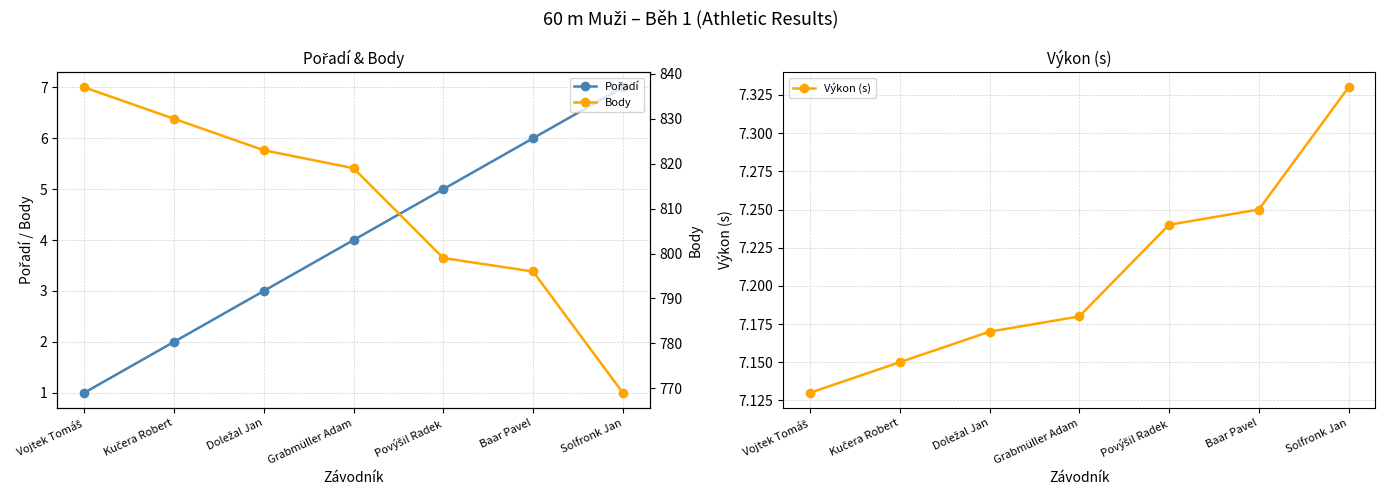

True or false: Pořadí has a value of 4.0 at Grabmüller Adam.

True